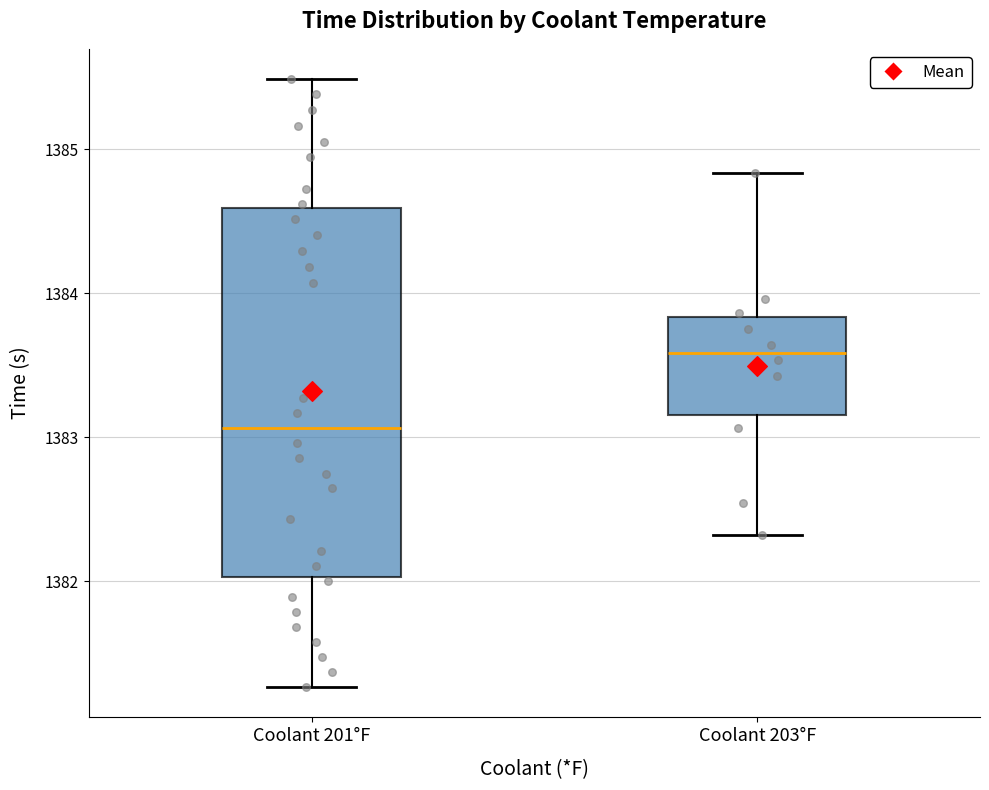

Where does the median line of the box for Coolant 203°F sit on the y-axis? The values are not printed on the chart, so give them approximately, as read against the axis.

1383.6